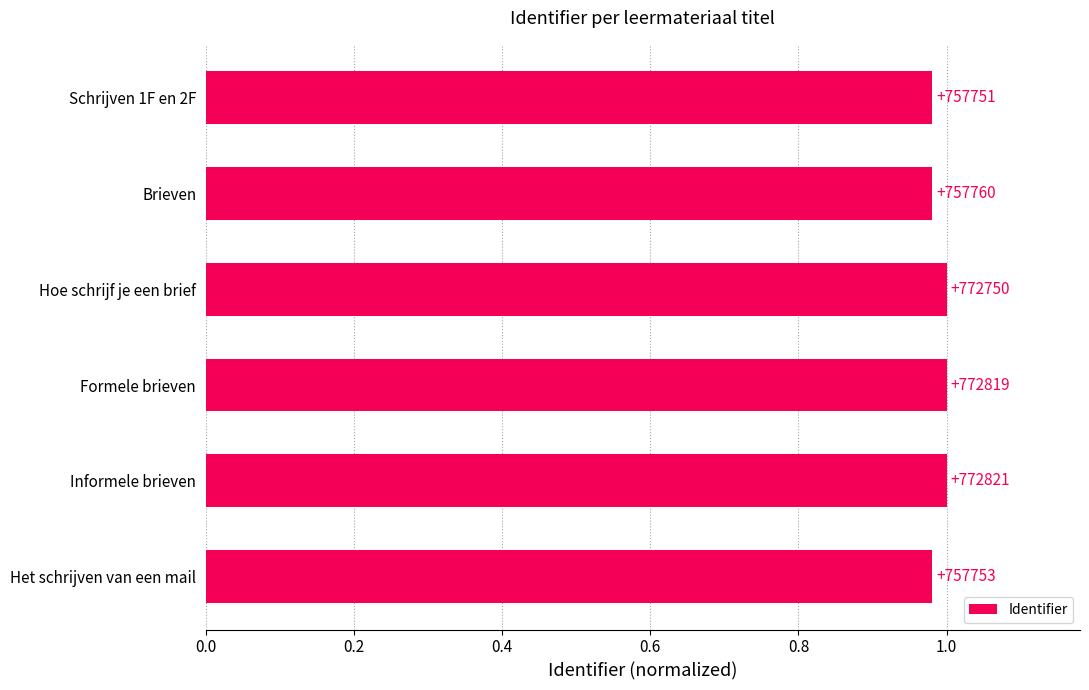

How many bars are there in total?

6